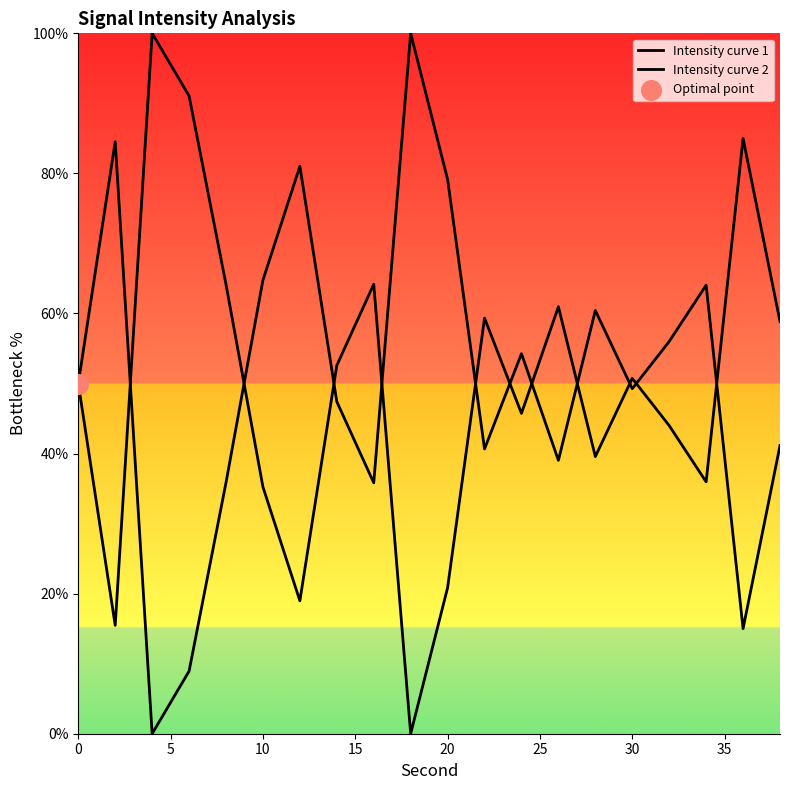

Which series has the largest total across all categories?

Intensity curve 2